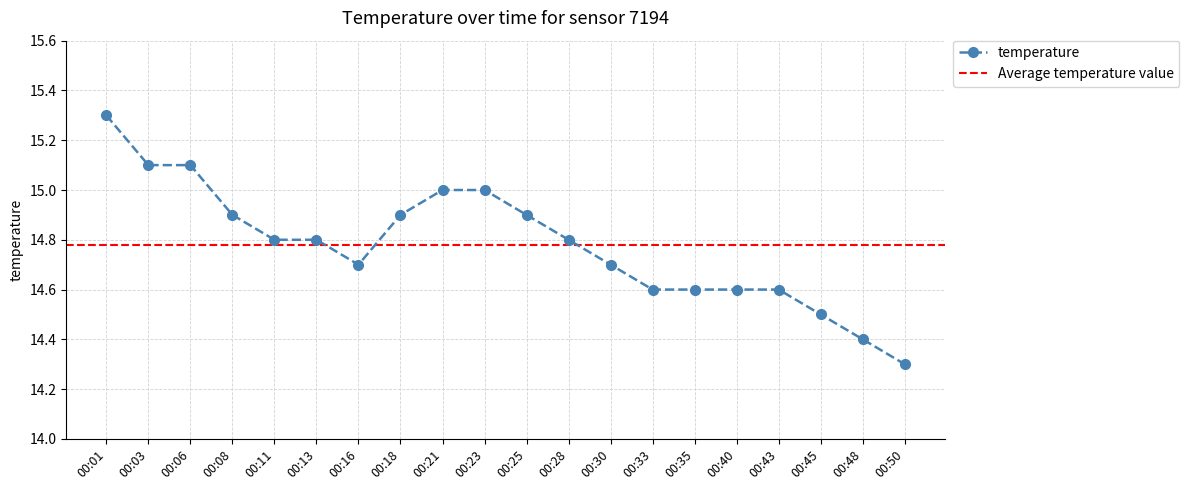

What is the sum of the values at 00:16 and 00:21?

29.7